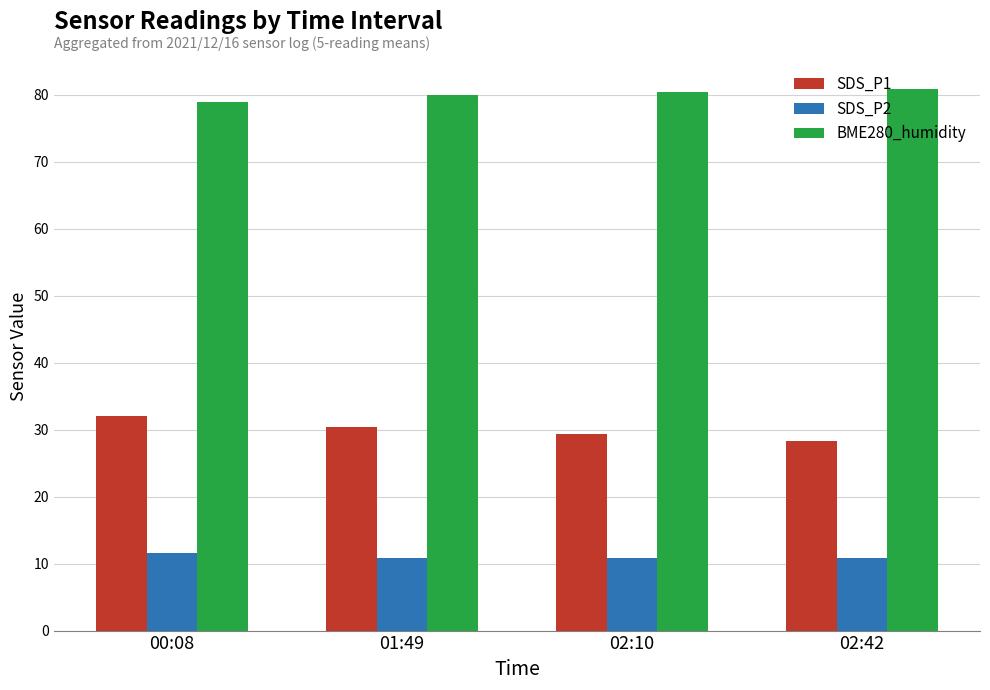

Does the chart contain any negative values?

No